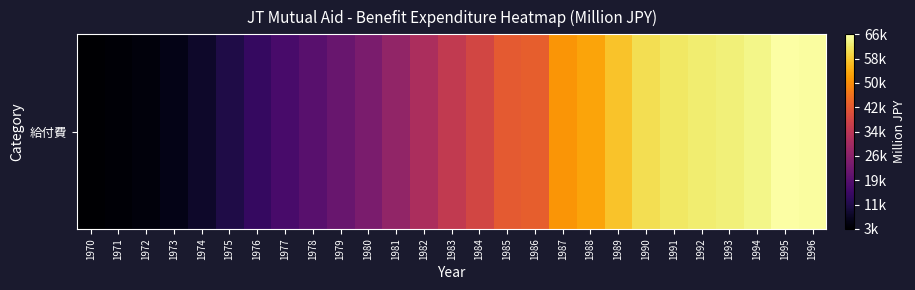

Which category has the highest value across all series?

1995